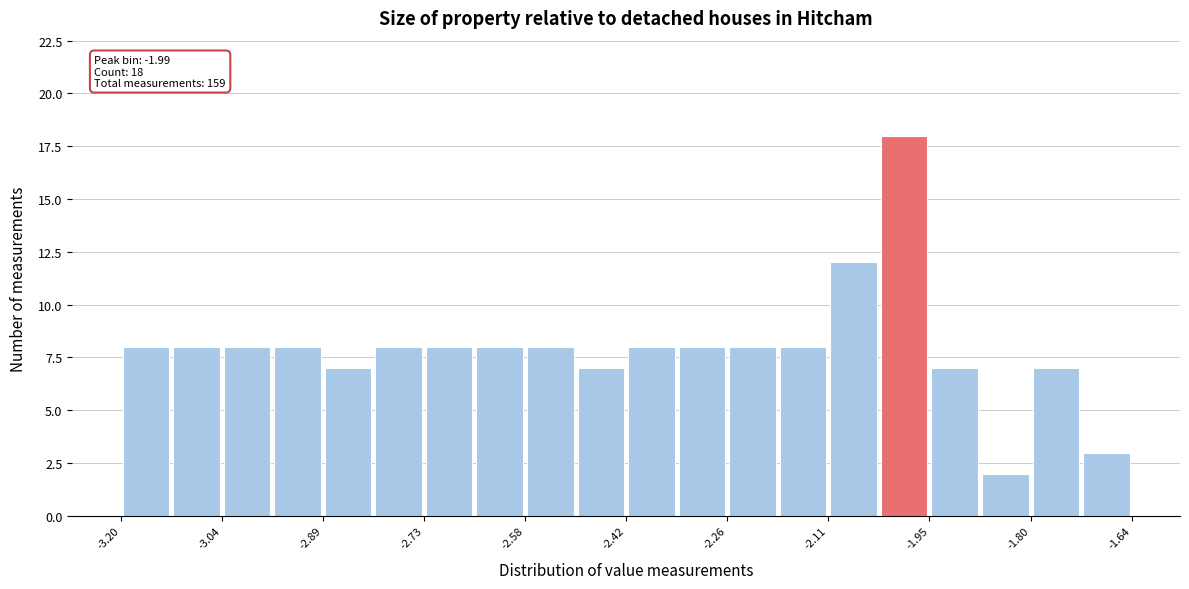

Around what value on the x-axis is the tallest bar? Give the approximate position of its centre, as read against the axis.

-2.00